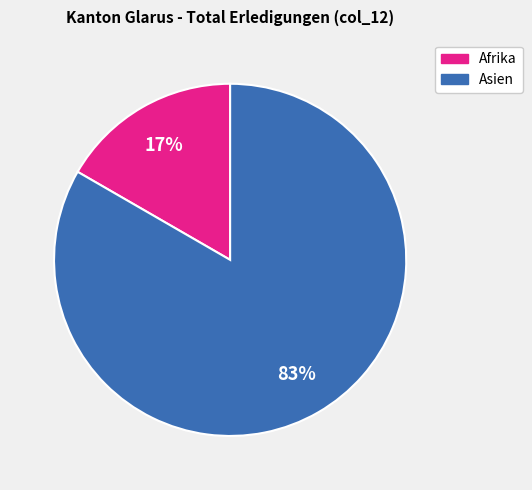

How many segments does this pie chart have?

2